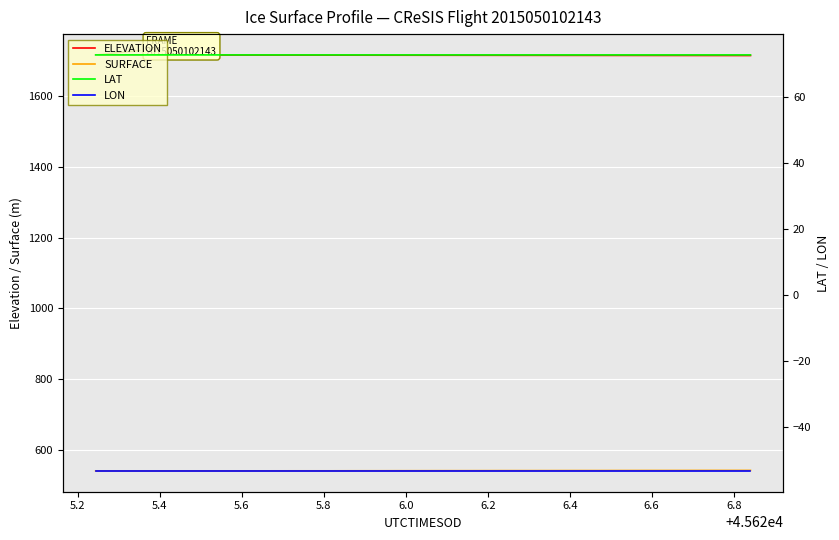

What is the minimum value for ELEVATION?

1715.8